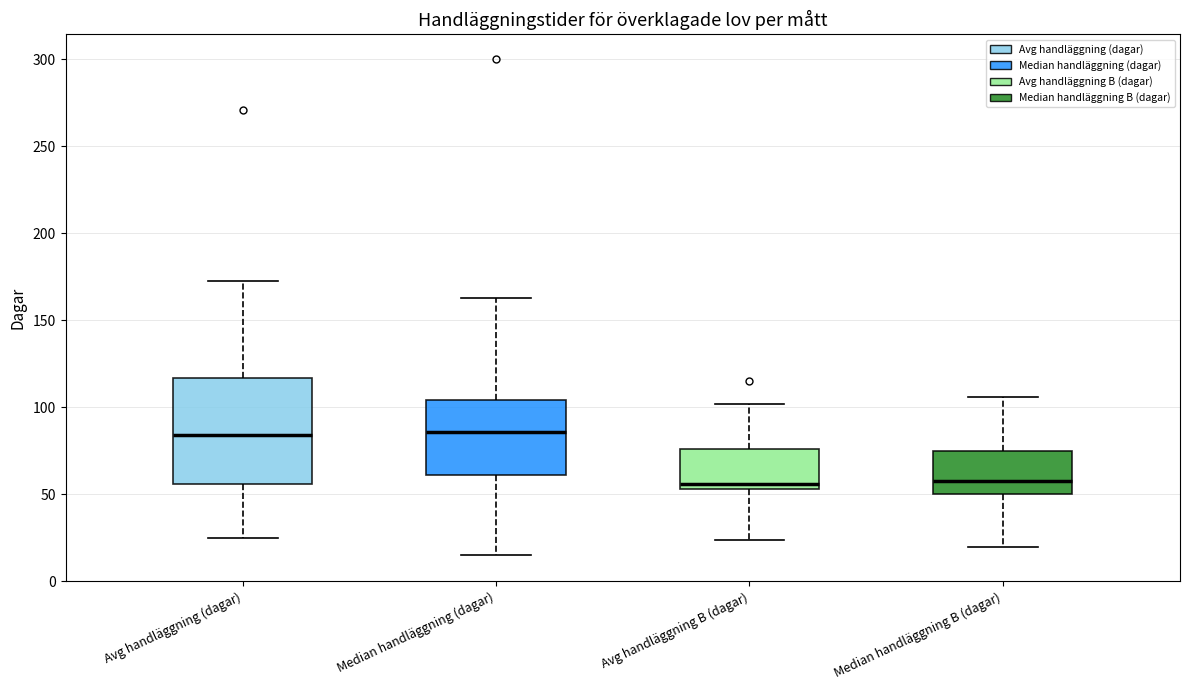

Where does the lower whisker of the box for Avg handläggning (dagar) end on the y-axis? The values are not printed on the chart, so give them approximately, as read against the axis.

25